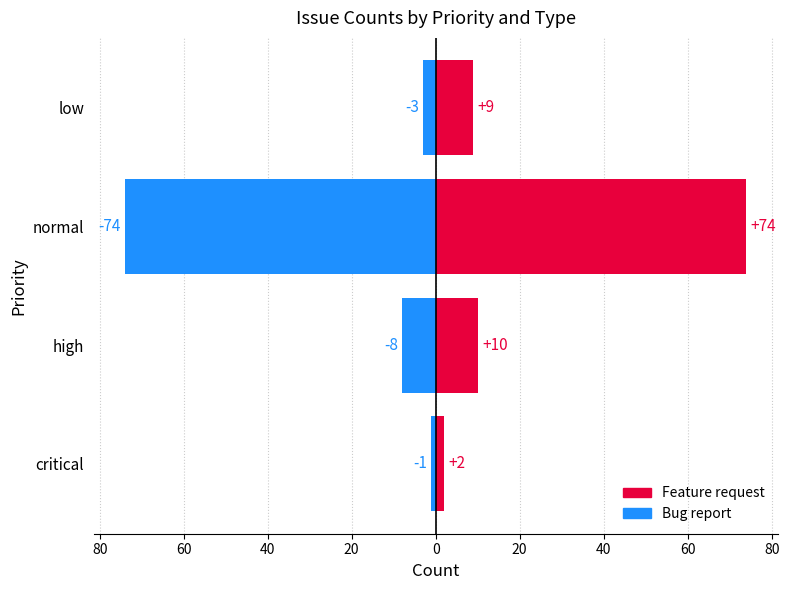

What is the sum of all Bug report values?

-86